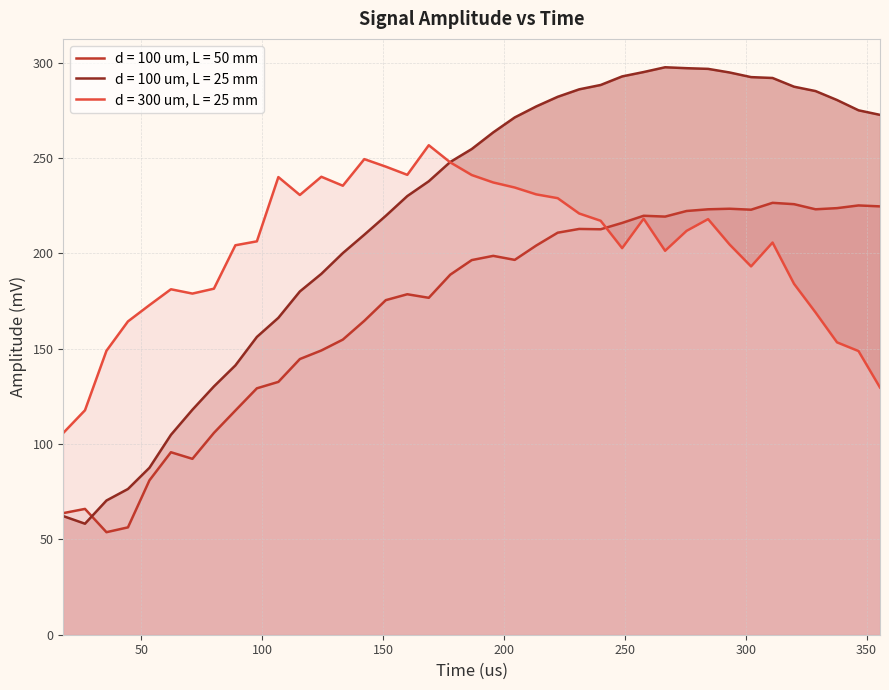

What is the sum of the d = 100 um, L = 50 mm values at 62.2222 and 17.7778?

159.5